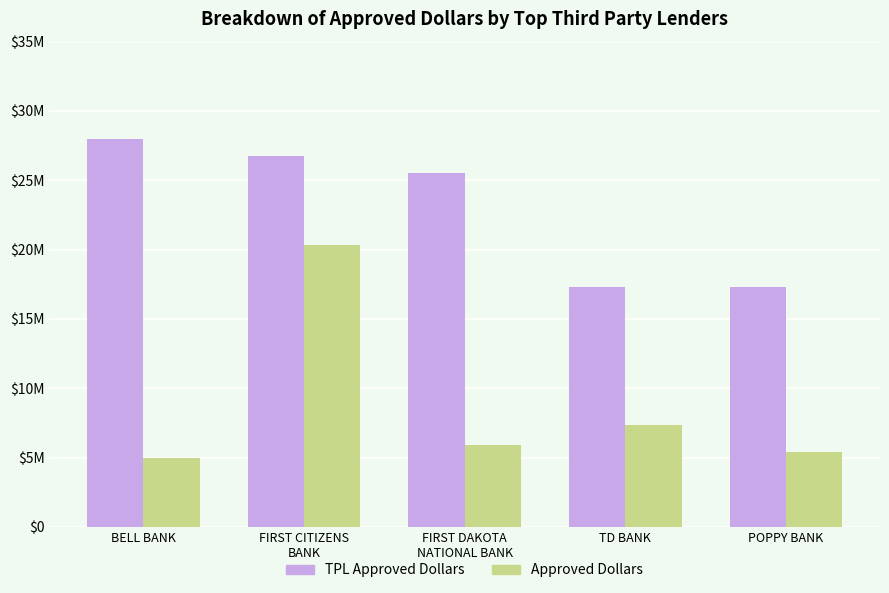

Which series has the widest spread of values?

Approved Dollars